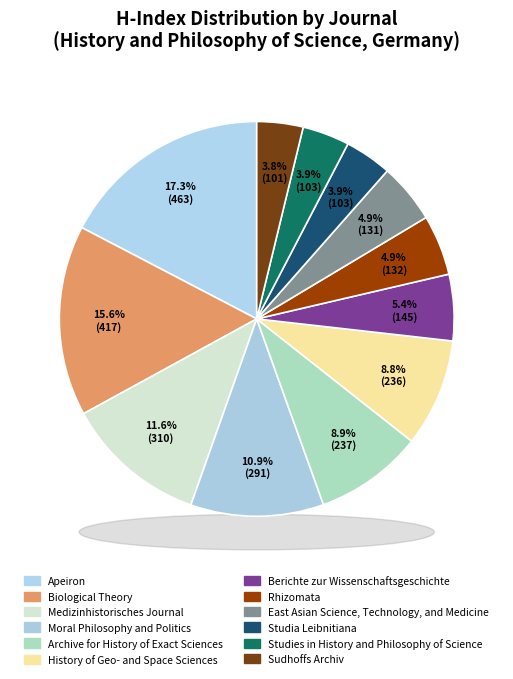

What is the change in value from Moral Philosophy and Politics to History of Geo- and Space Sciences?

-55